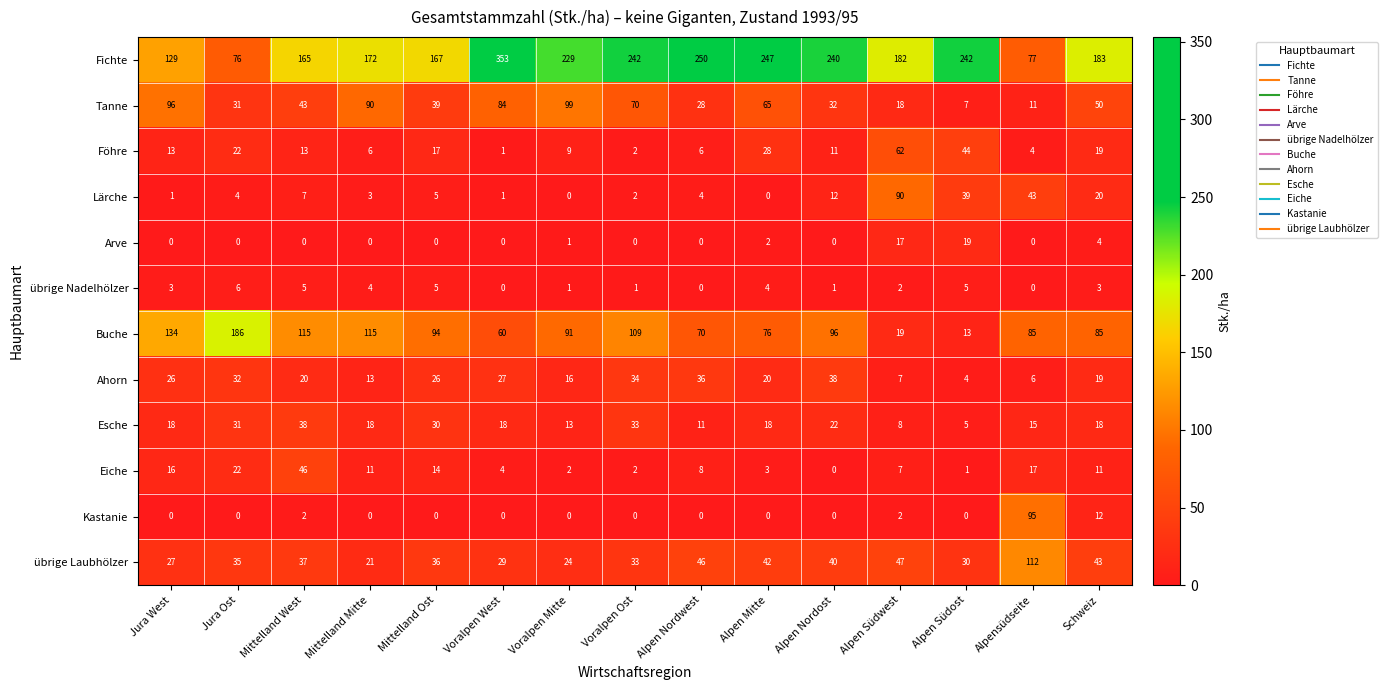

What is the difference between the Lärche values at Schweiz and Alpen Südost?

19